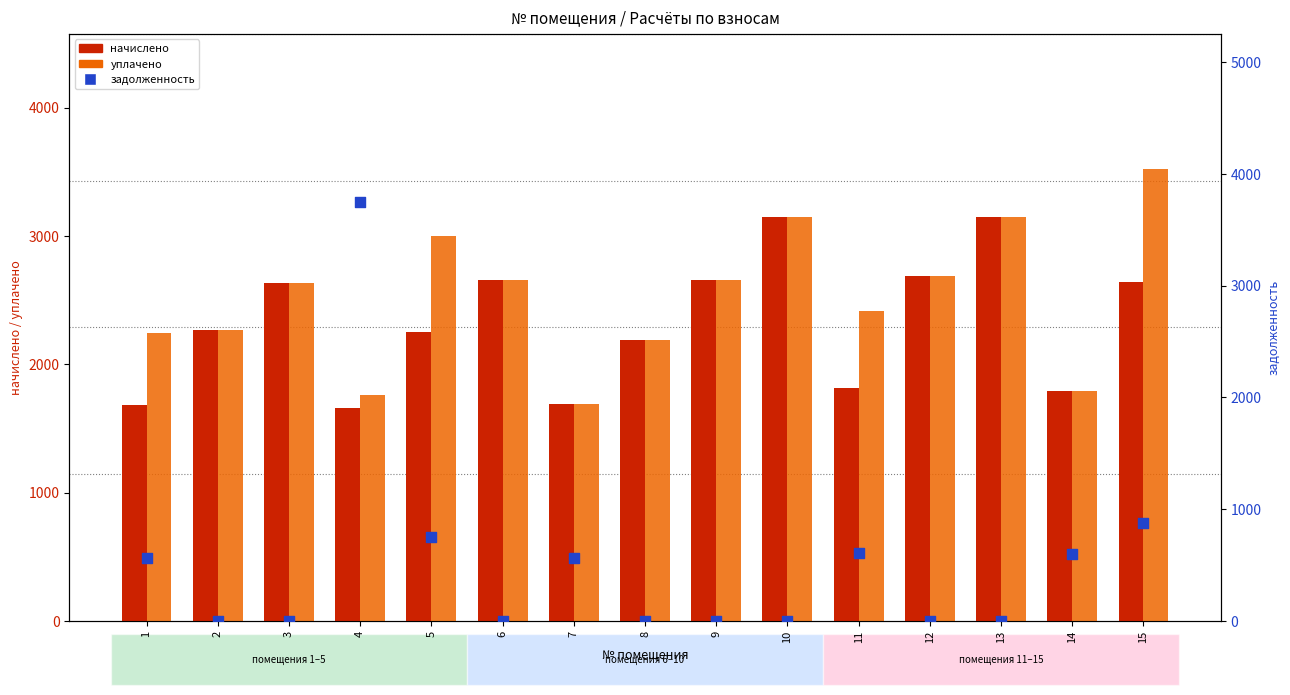

Which series reaches the minimum Y coordinate?

задолженность